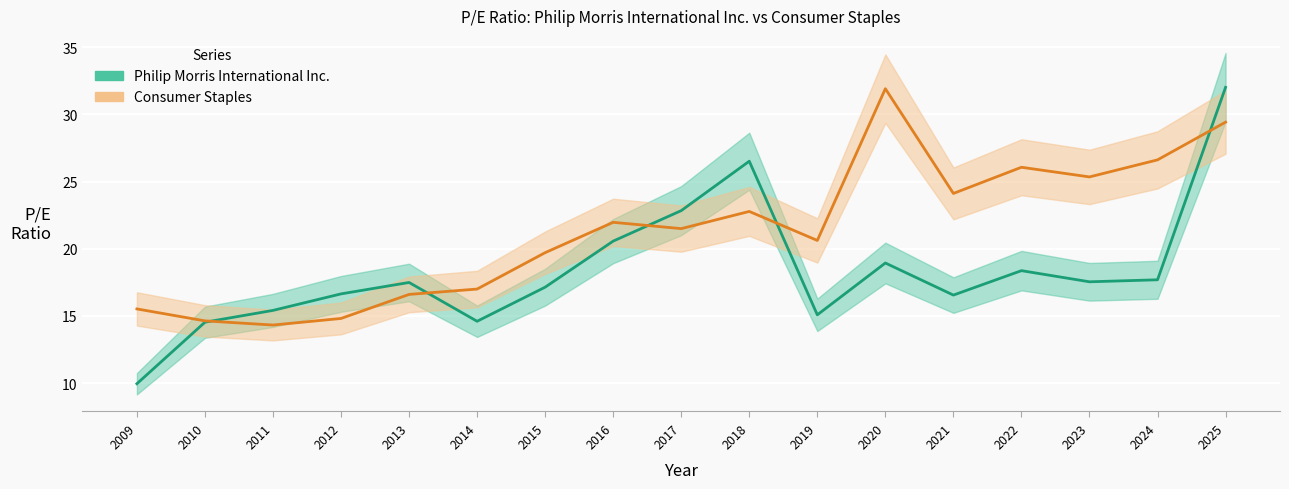

Reading left to right, what are all the values shown in this chart?

Philip Morris International Inc.: 9.9	14.5	15.4	16.6	17.5	14.6	17.1	20.6	22.8	26.5	15.1	18.9	16.6	18.4	17.5	17.7	32.0
Consumer Staples: 15.5	14.6	14.3	14.8	16.6	17.0	19.7	22.0	21.5	22.8	20.6	31.9	24.1	26.1	25.4	26.6	29.4